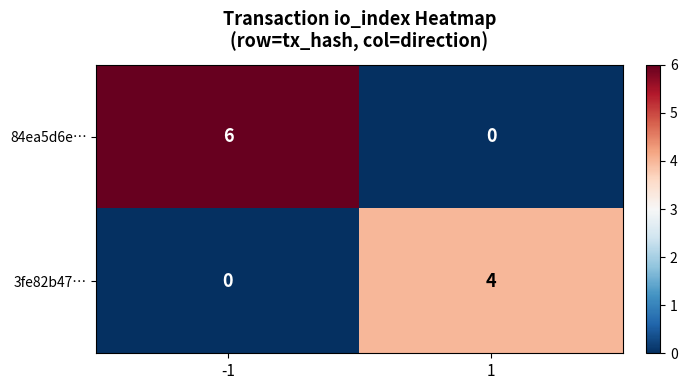

Rank the series at 1 from highest to lowest value.

3fe82b47…, 84ea5d6e…